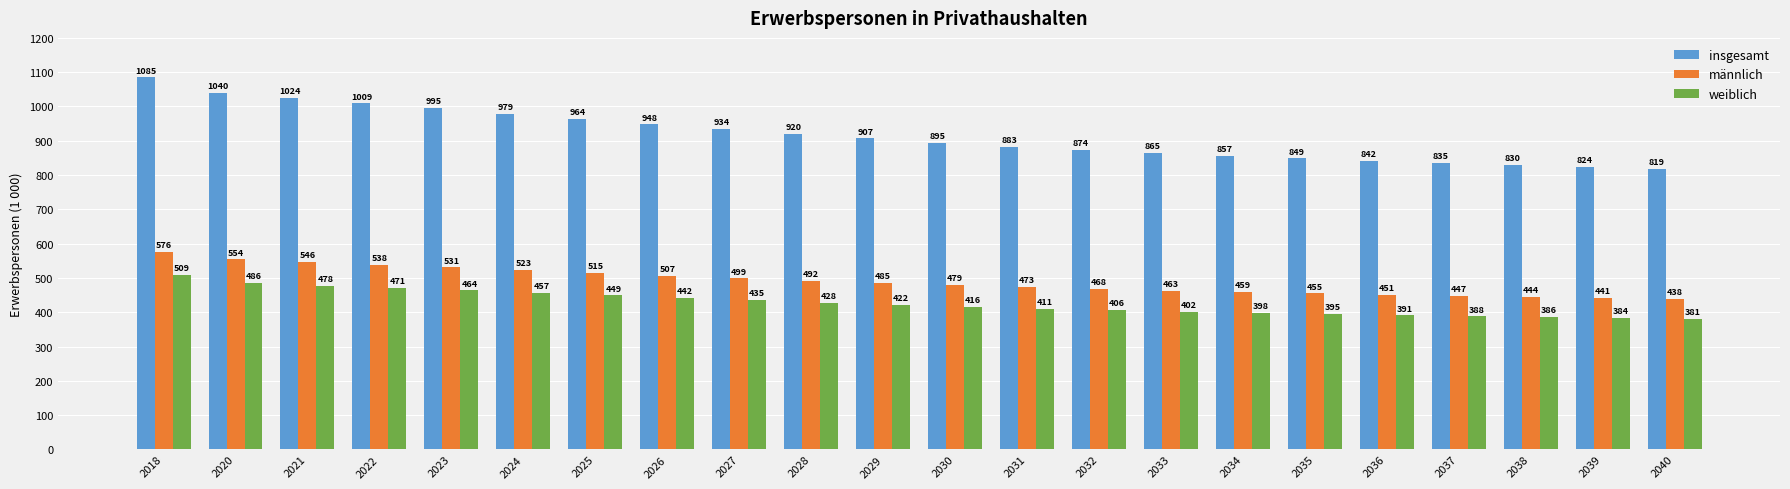

What is the difference between the second highest and minimum values in the weiblich series?

105